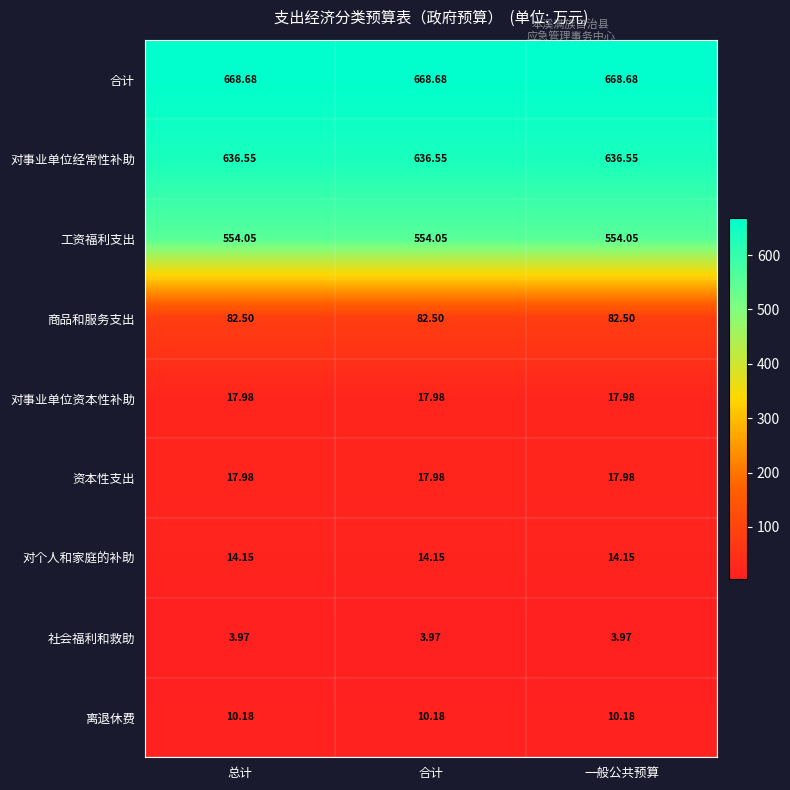

Is the value of 工资福利支出 at 总计 greater than the value of 对个人和家庭的补助 at 一般公共预算?

Yes